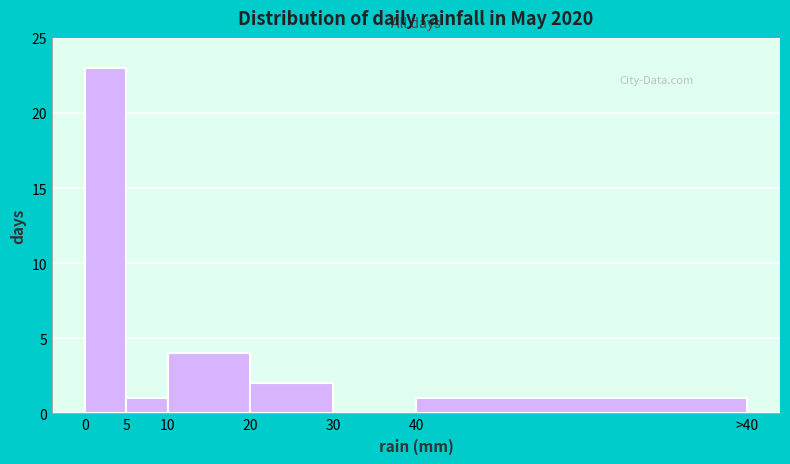

Reading left to right, transcribe all the data shown in this chart.

0=23	5=1	10=4	20=2	30=0	40=1